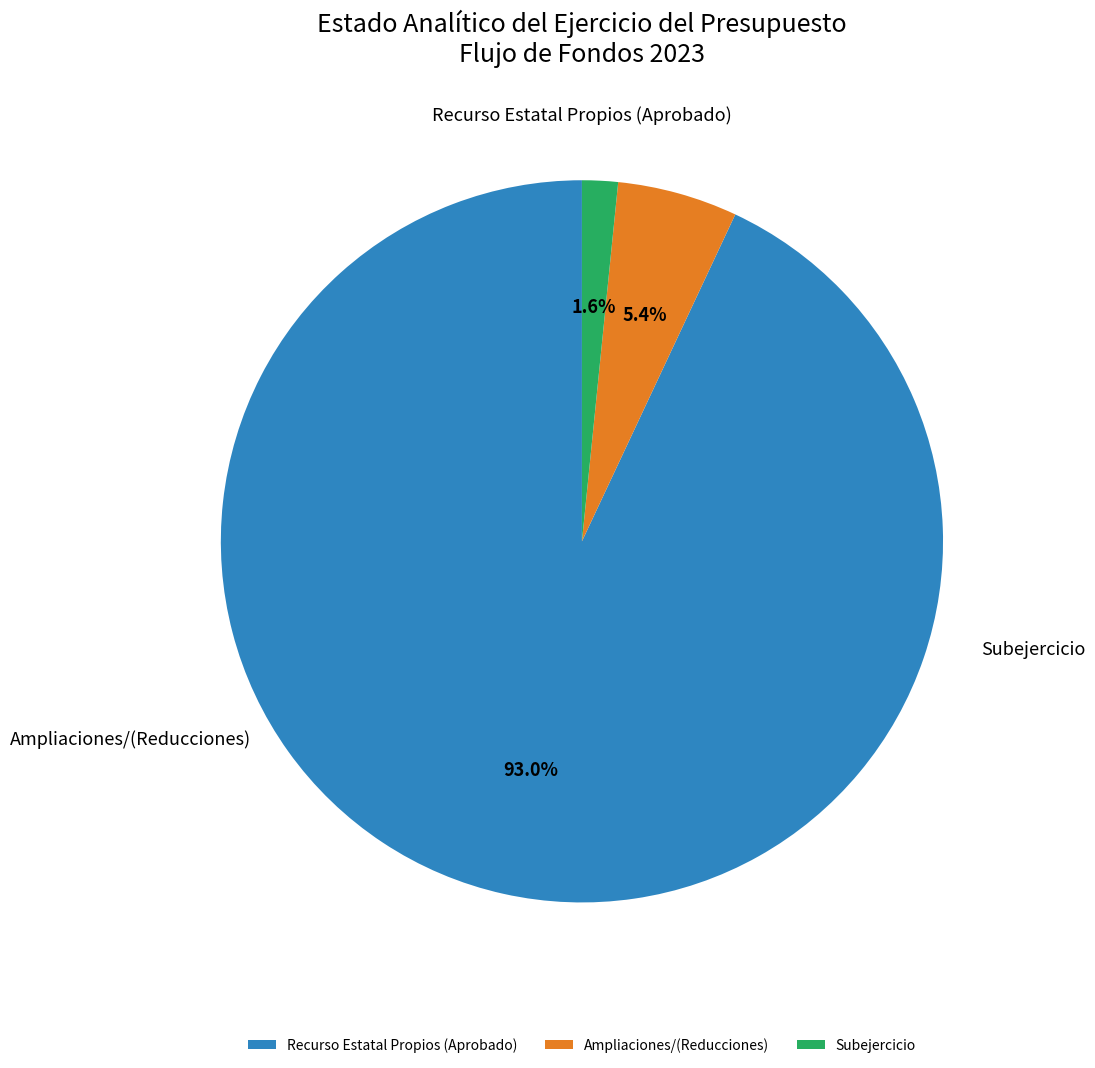

Is Ampliaciones/(Reducciones) the majority of the pie?

No